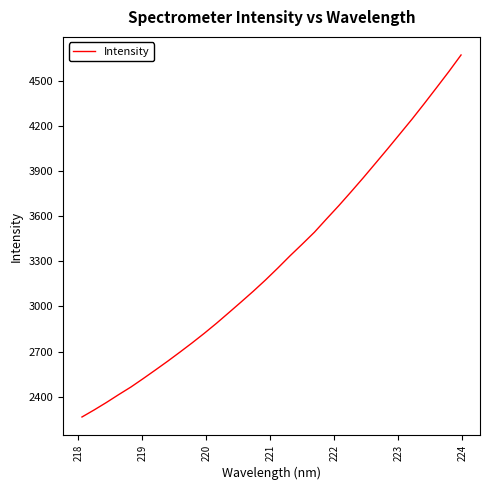

Reading right to left, transcribe all the data shown in this chart.

4669.6	4559.3	4453.3	4348.1	4245.1	4146.3	4047.7	3951.0	3854.8	3761.4	3669.8	3582.1	3492.9	3413.6	3335.8	3254.5	3175.9	3101.2	3029.5	2958.8	2888.9	2822.2	2758.3	2696.7	2636.4	2578.3	2521.0	2465.3	2414.8	2362.7	2313.3	2266.2